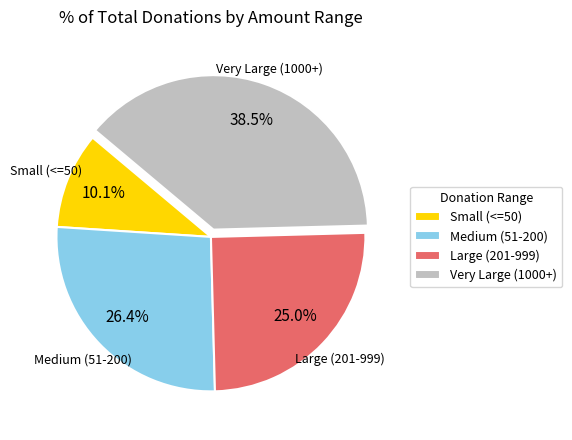

Between Very Large (1000+) and Medium (51-200), which is larger?

Very Large (1000+)